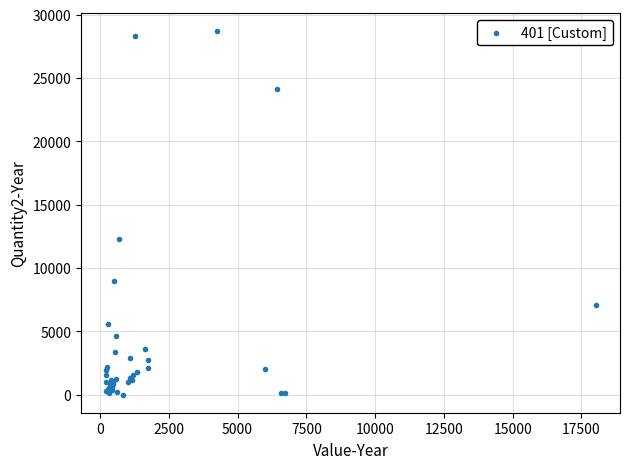

What Y value in the scatter plot is closest to 14345?

12300